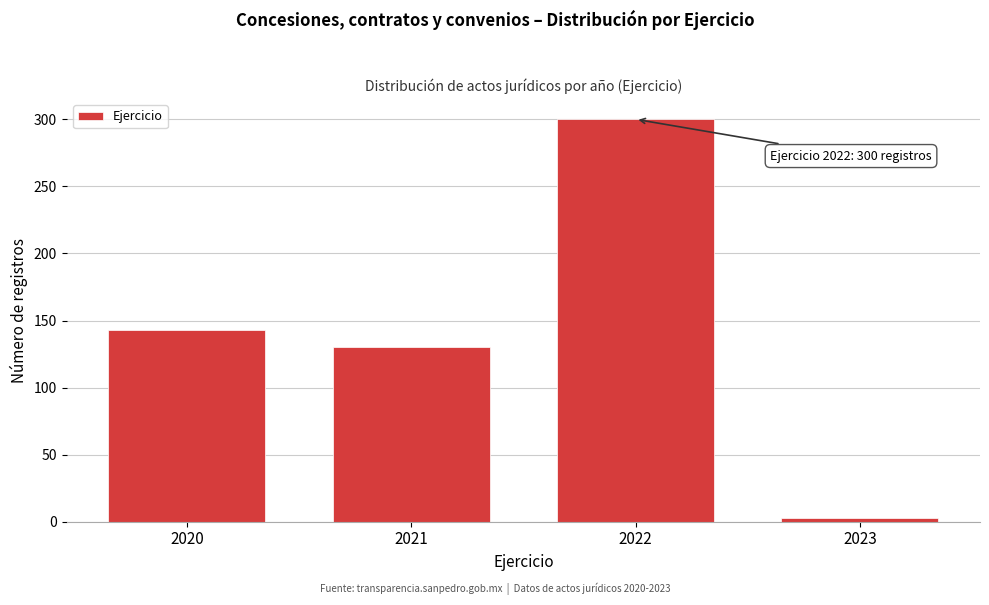

Reading left to right, extract all data points from this chart.

143	130	300	3